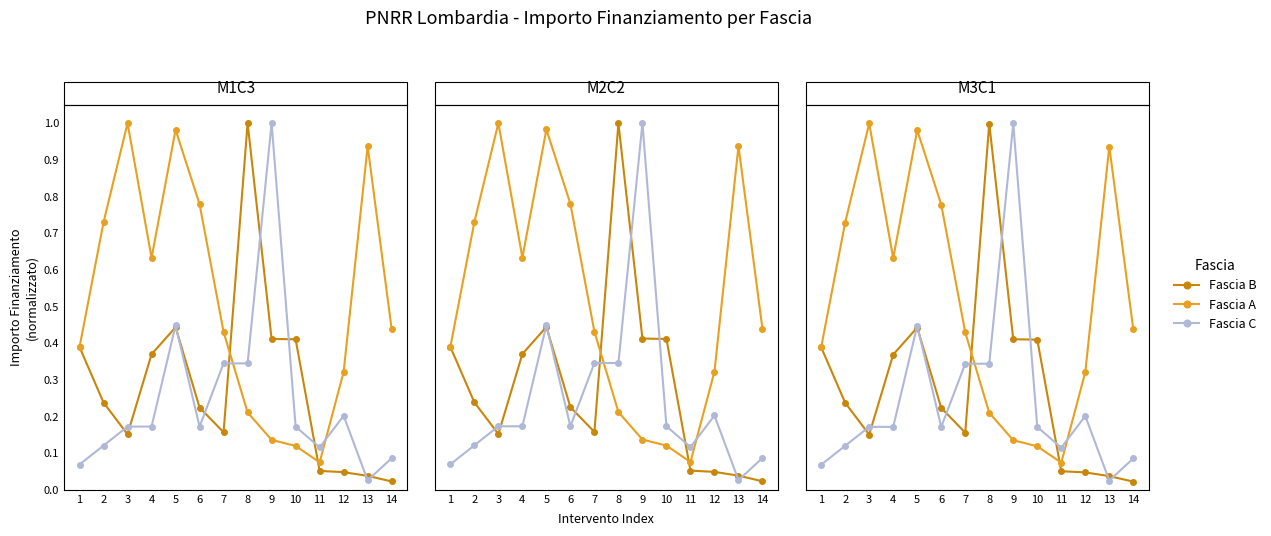

Rank the categories by Fascia A value from highest to lowest.

3, 5, 13, 6, 2, 4, 14, 7, 1, 12, 8, 9, 10, 11